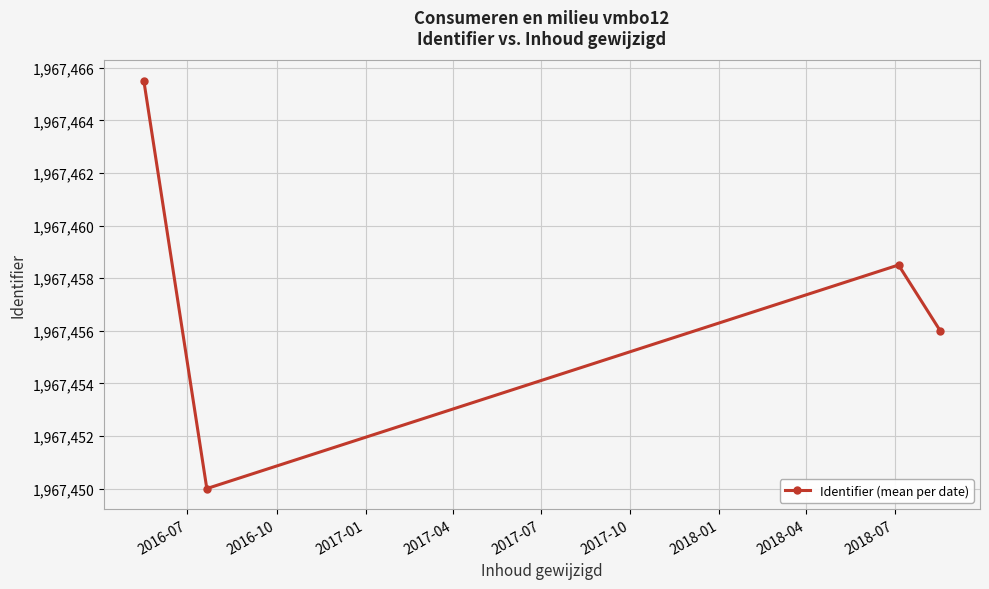

What is the average value?

1967457.5